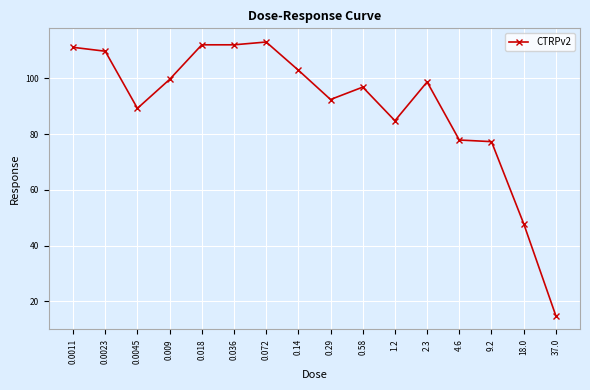

What is the difference between the maximum and minimum values?

98.2